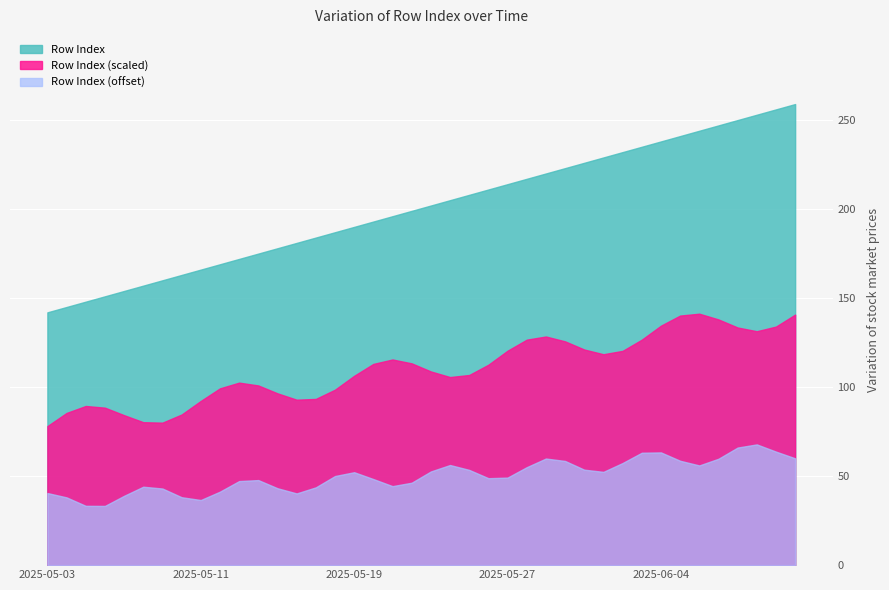

Rank the categories by value from highest to lowest.

2025-06-11, 2025-06-10, 2025-06-09, 2025-06-08, 2025-06-07, 2025-06-06, 2025-06-05, 2025-06-04, 2025-06-03, 2025-06-02, 2025-06-01, 2025-05-31, 2025-05-30, 2025-05-29, 2025-05-28, 2025-05-27, 2025-05-26, 2025-05-25, 2025-05-24, 2025-05-23, 2025-05-22, 2025-05-21, 2025-05-20, 2025-05-19, 2025-05-18, 2025-05-17, 2025-05-16, 2025-05-15, 2025-05-14, 2025-05-13, 2025-05-12, 2025-05-11, 2025-05-10, 2025-05-09, 2025-05-08, 2025-05-07, 2025-05-06, 2025-05-05, 2025-05-04, 2025-05-03